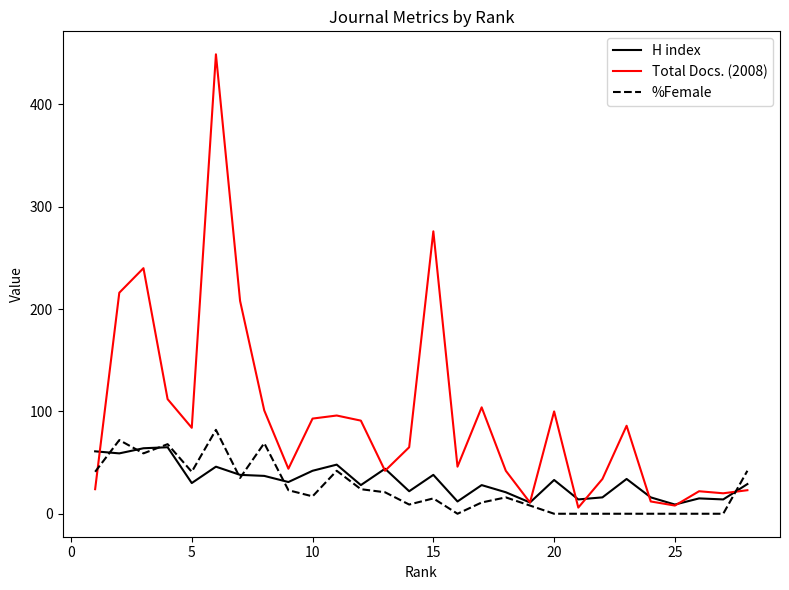

Which series has the largest total across all categories?

Total Docs. (2008)